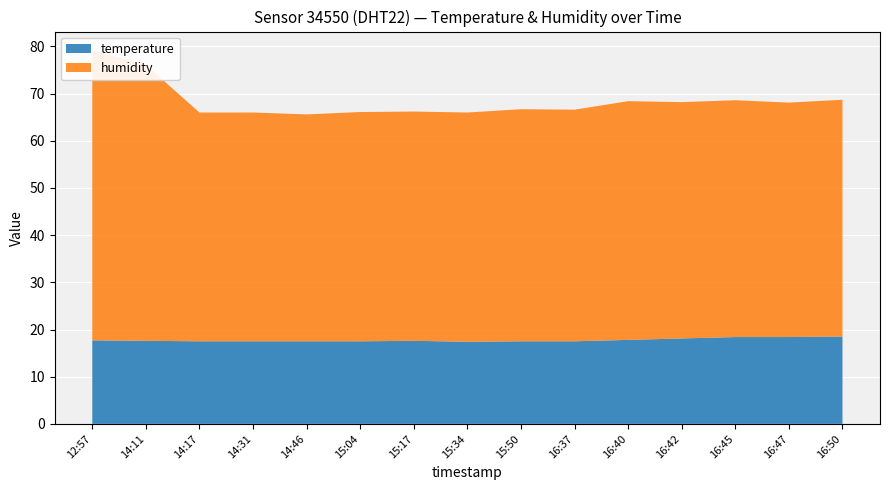

Reading left to right, extract all data points from this chart.

temperature: 12:57=17.7	14:11=17.6	14:17=17.5	14:31=17.5	14:46=17.5	15:04=17.5	15:17=17.6	15:34=17.4	15:50=17.5	16:37=17.5	16:40=17.8	16:42=18.1	16:45=18.4	16:47=18.4	16:50=18.5
humidity: 12:57=61.5	14:11=58.5	14:17=48.5	14:31=48.5	14:46=48.1	15:04=48.6	15:17=48.6	15:34=48.6	15:50=49.2	16:37=49.1	16:40=50.6	16:42=50.1	16:45=50.2	16:47=49.7	16:50=50.2